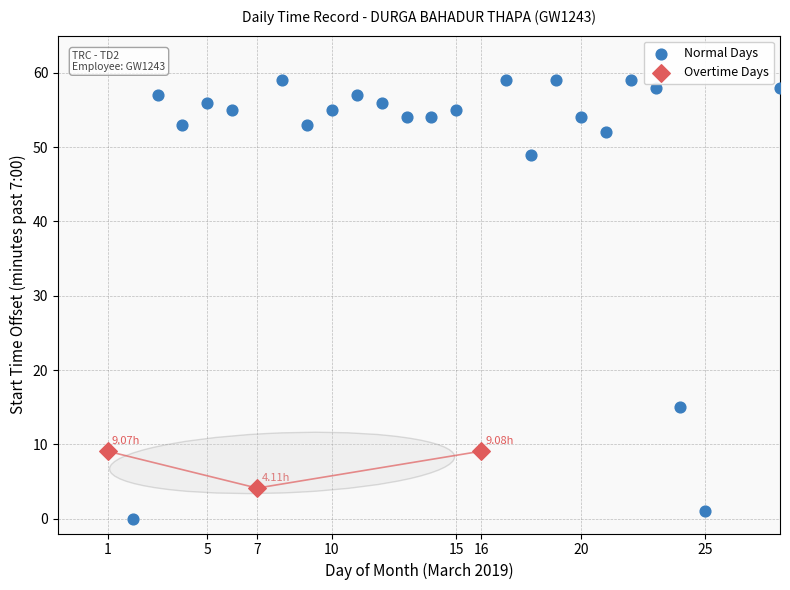

Which series contains the highest Y value?

Normal Days